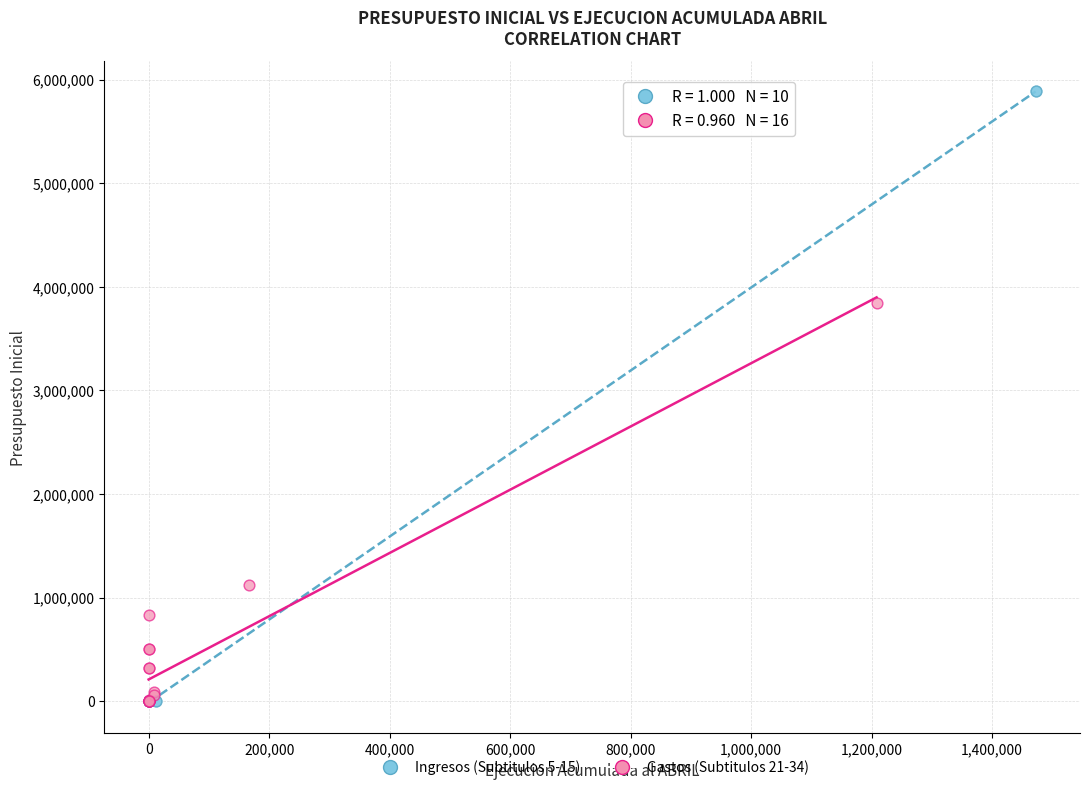

What are all the series names shown in the legend?

Ingresos (Subtitulos 5-15), Gastos (Subtitulos 21-34)